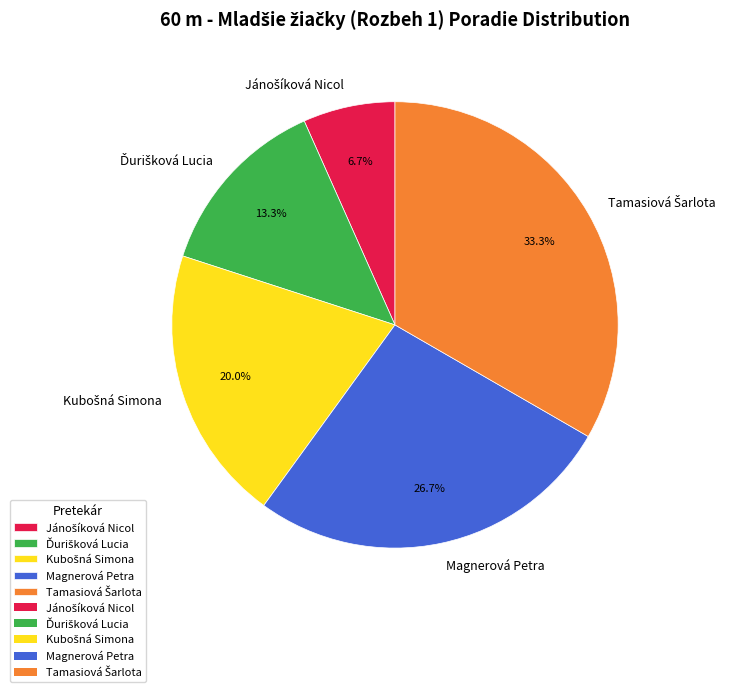

To the nearest percent, what is the average slice percentage?

20%